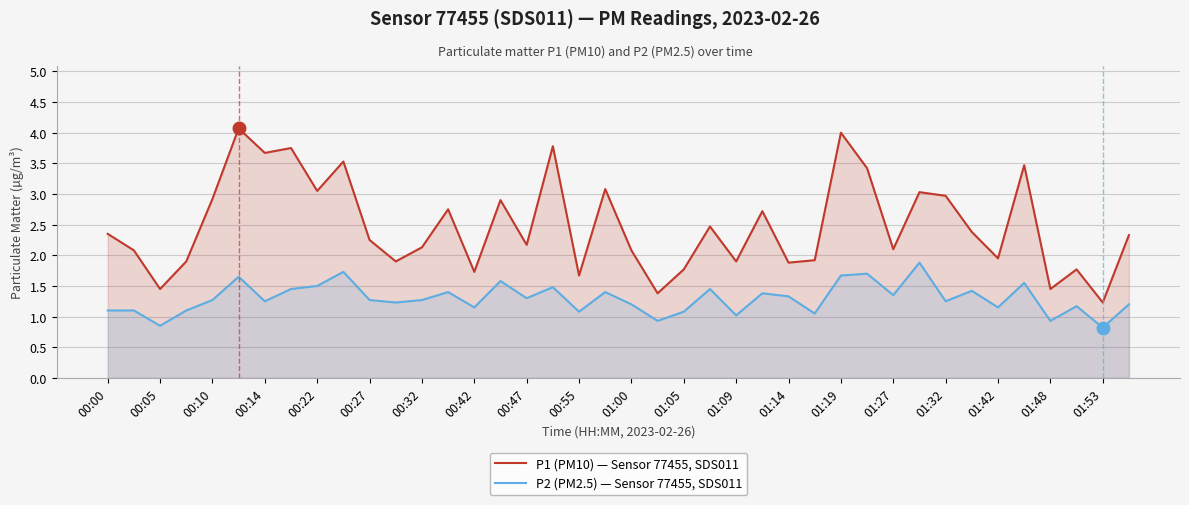

Count the number of data series in this chart.

2